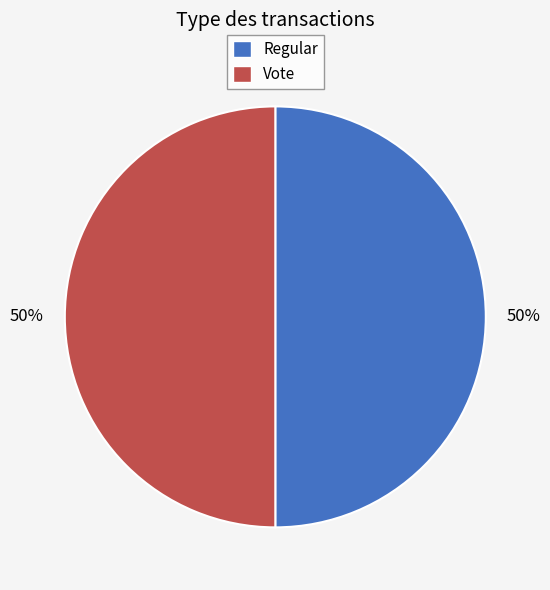

How many segments does this pie chart have?

2